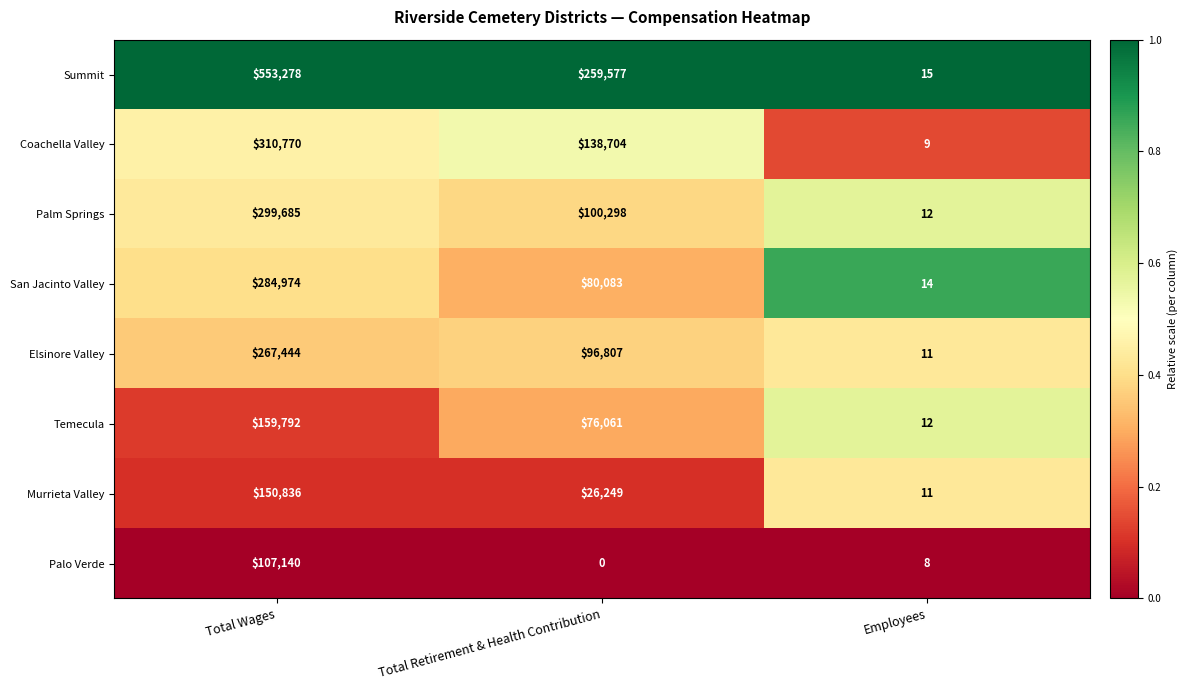

True or false: Palm Springs has a value of 12 at Employees.

True